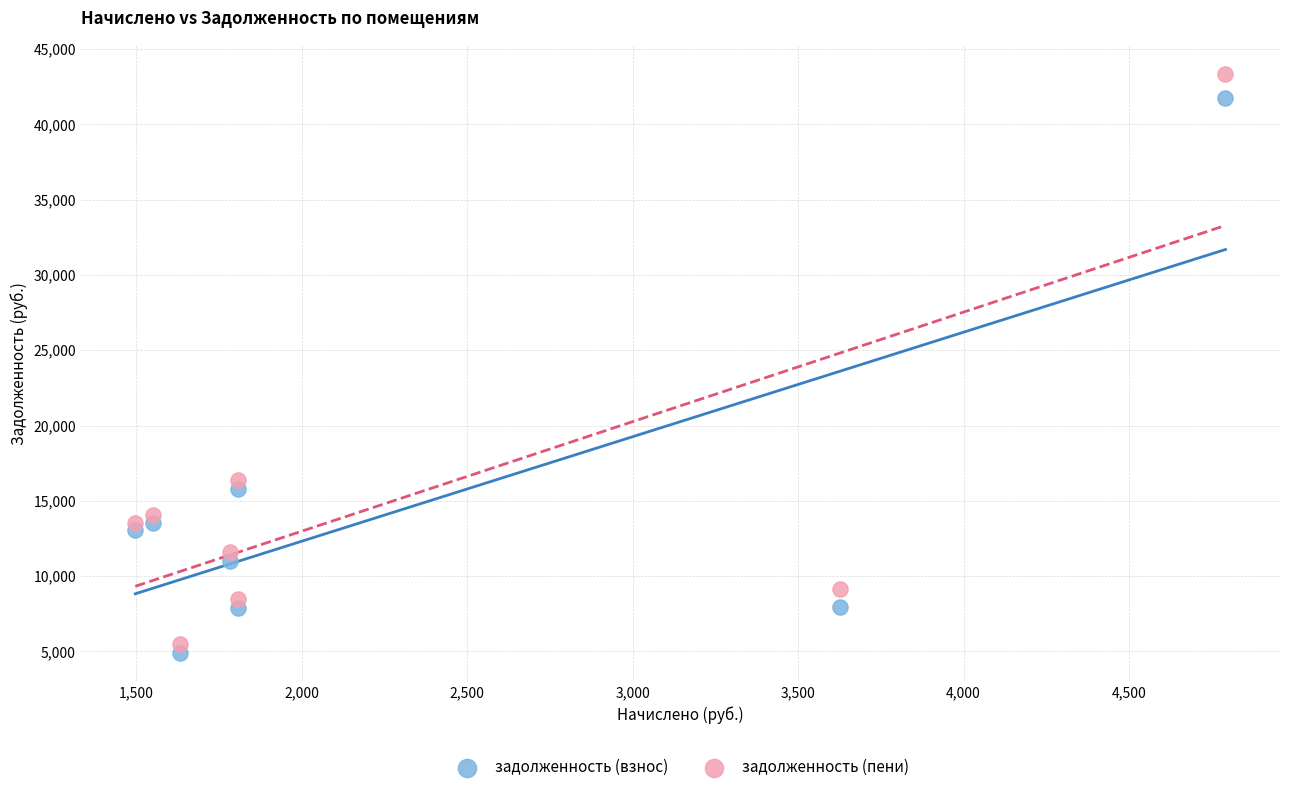

What is the X range (max minus min) for the scatter plot?

3293.5